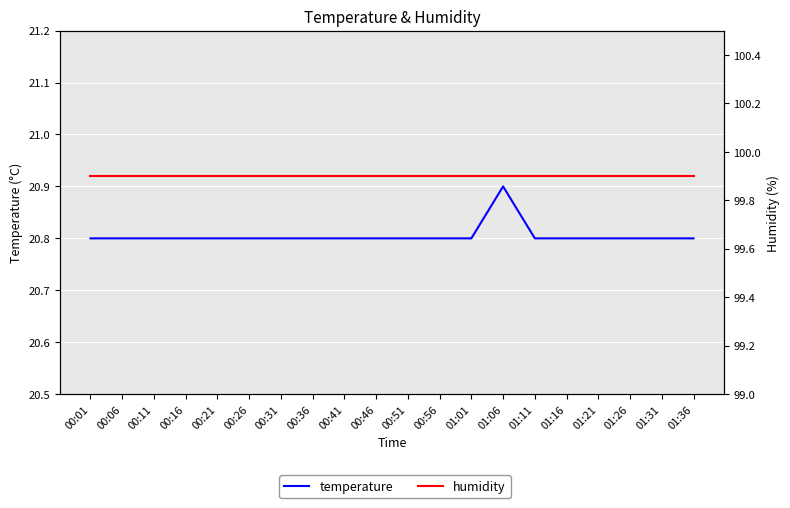

Rank the categories by humidity value from lowest to highest.

00:01, 00:06, 00:11, 00:16, 00:21, 00:26, 00:31, 00:36, 00:41, 00:46, 00:51, 00:56, 01:01, 01:06, 01:11, 01:16, 01:21, 01:26, 01:31, 01:36